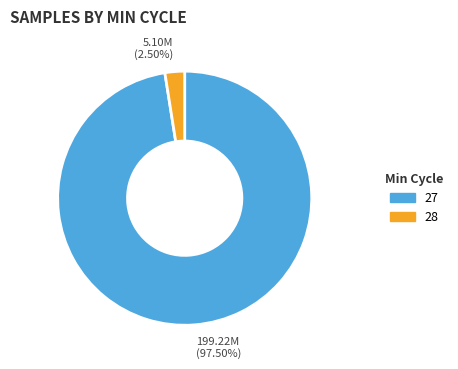

Between 27 and 28, which is larger?

27